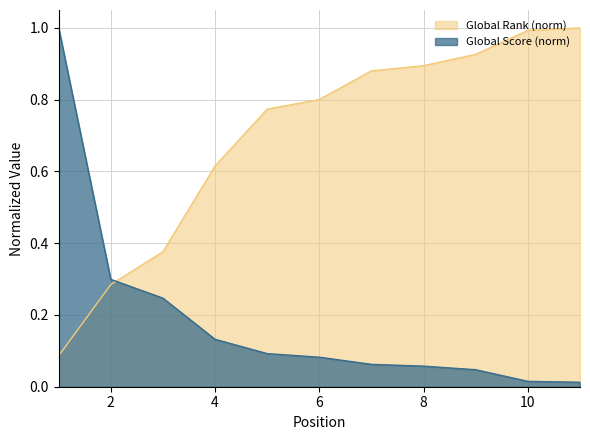

What is the value of the Global Rank point at the 11th from the left?

1.0